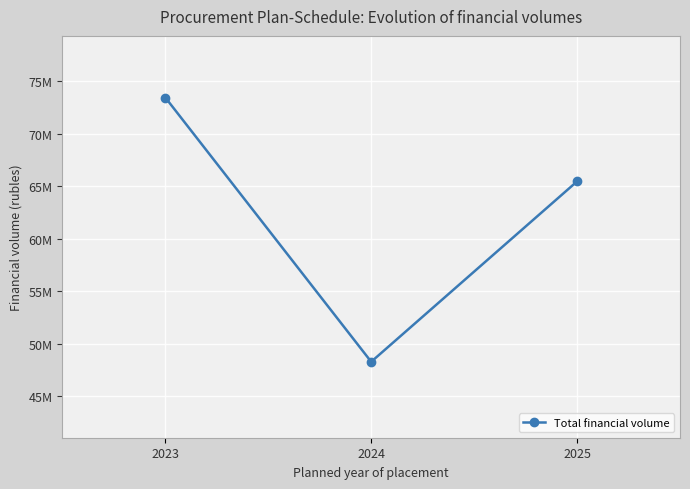

List the labels in order of value, largest first.

2023, 2025, 2024